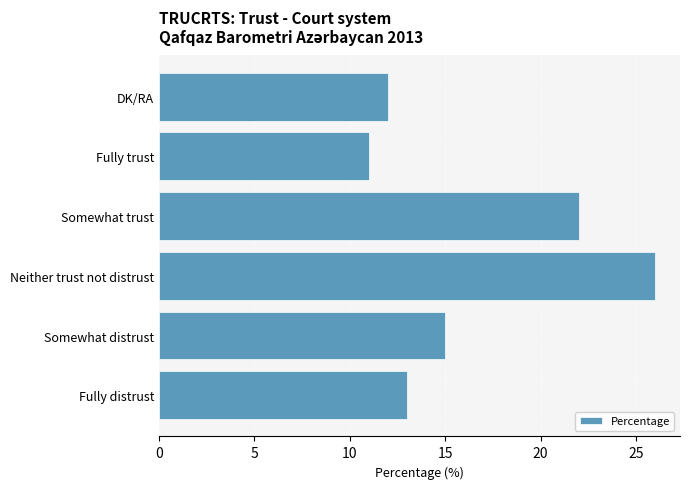

At which category does the chart reach its peak across all series?

Neither trust not distrust